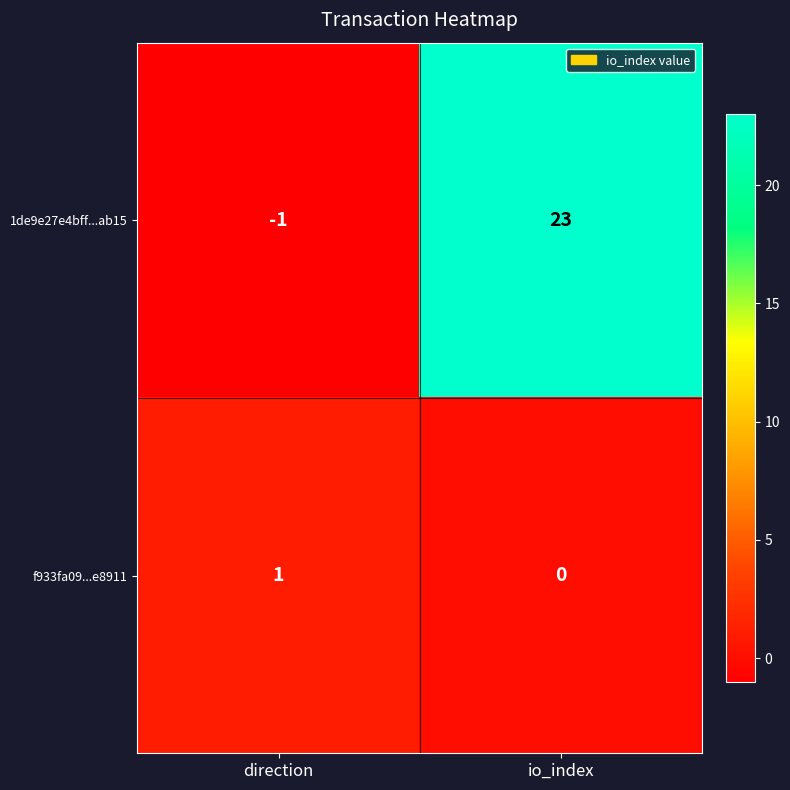

Reading left to right, what are all the values shown in this chart?

1de9e27e4bff...ab15: -1	23
f933fa09...e8911: 1	0